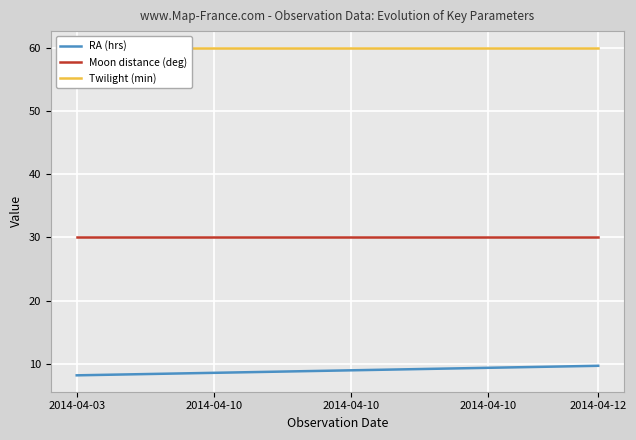

True or false: Twilight (min) has more than 0 points higher than both neighbors.

False